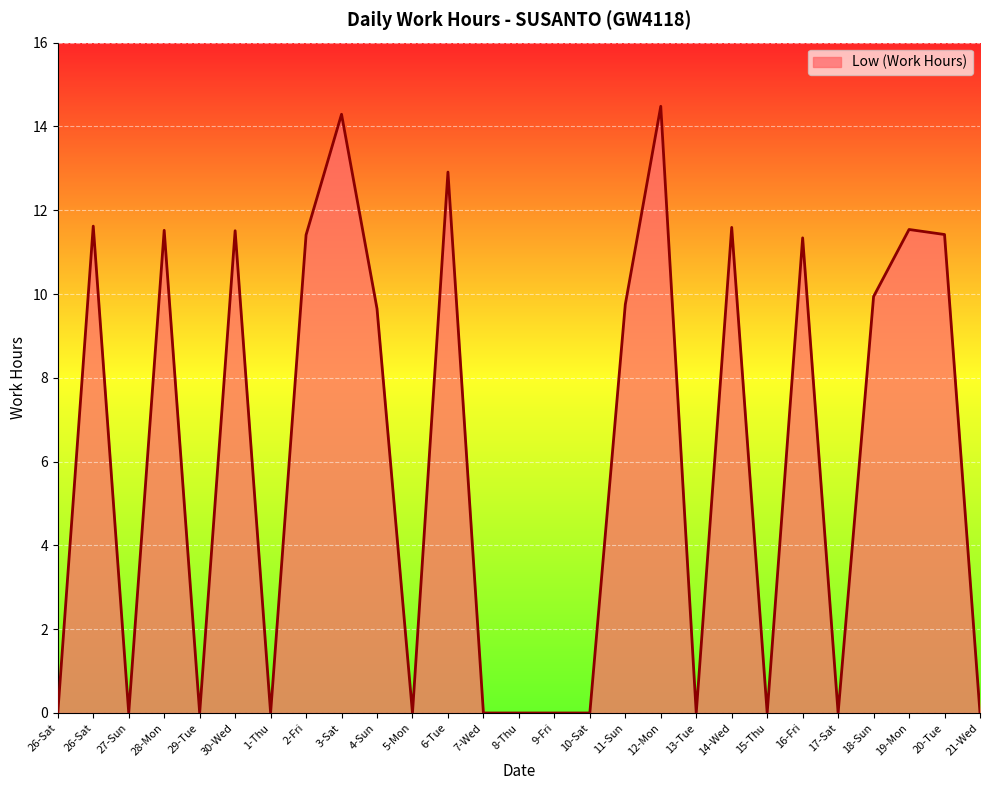

Where is the first local minimum?

27-Sun